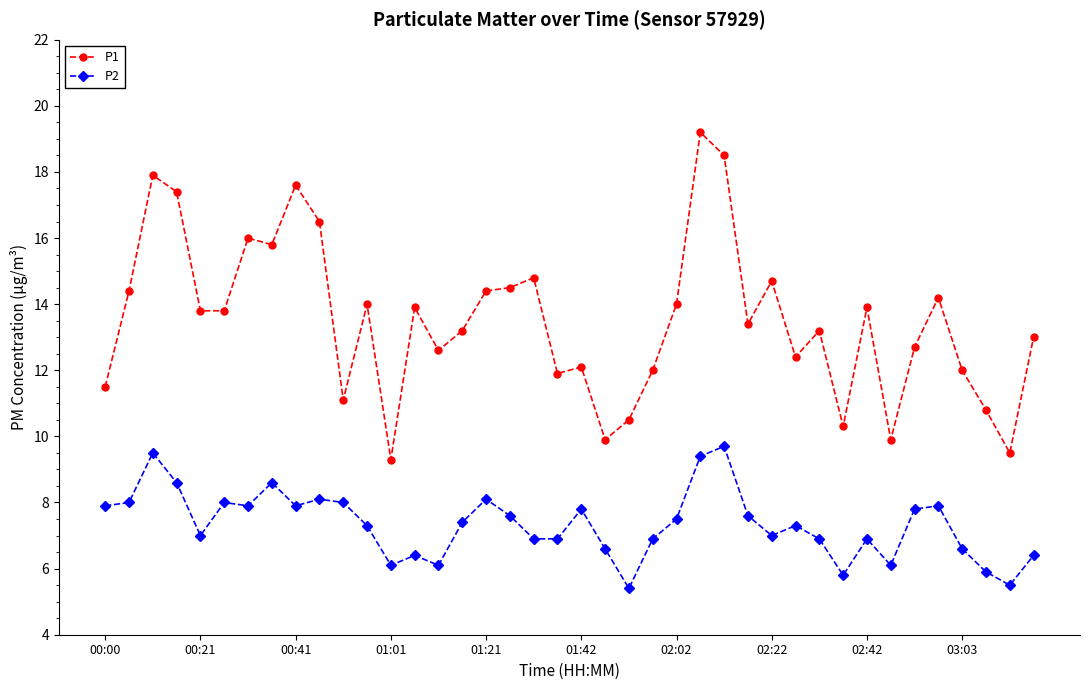

What is the average value of the P2 series?

7.3